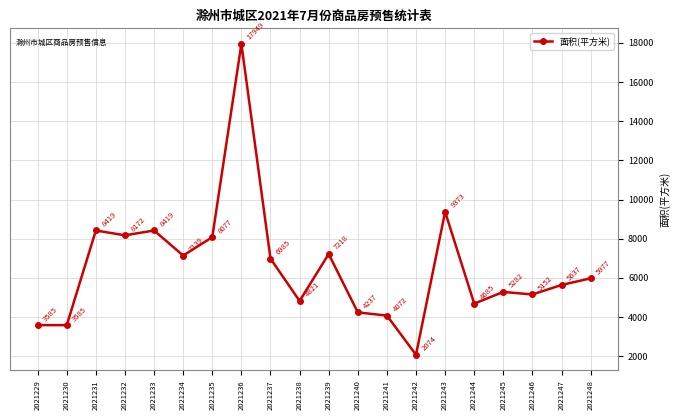

True or false: the data shows 2739.7 at 2021234.

False